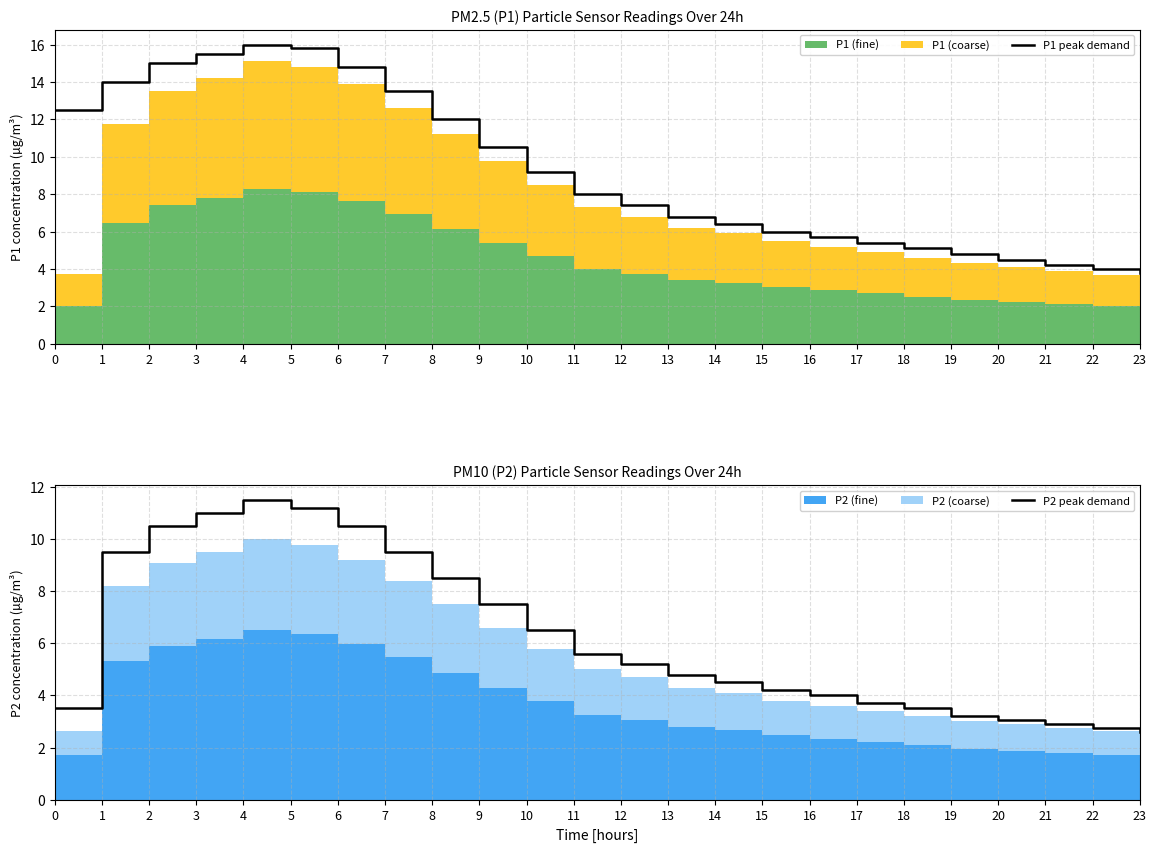

True or false: P1 peak demand has a value of 2.9 at 1.

False